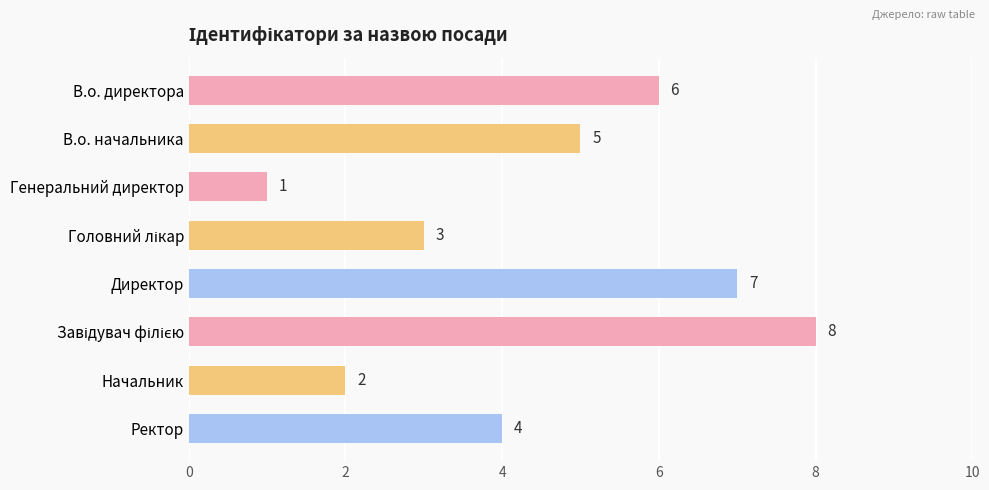

The value at В.о. начальника is 8. True or false?

False